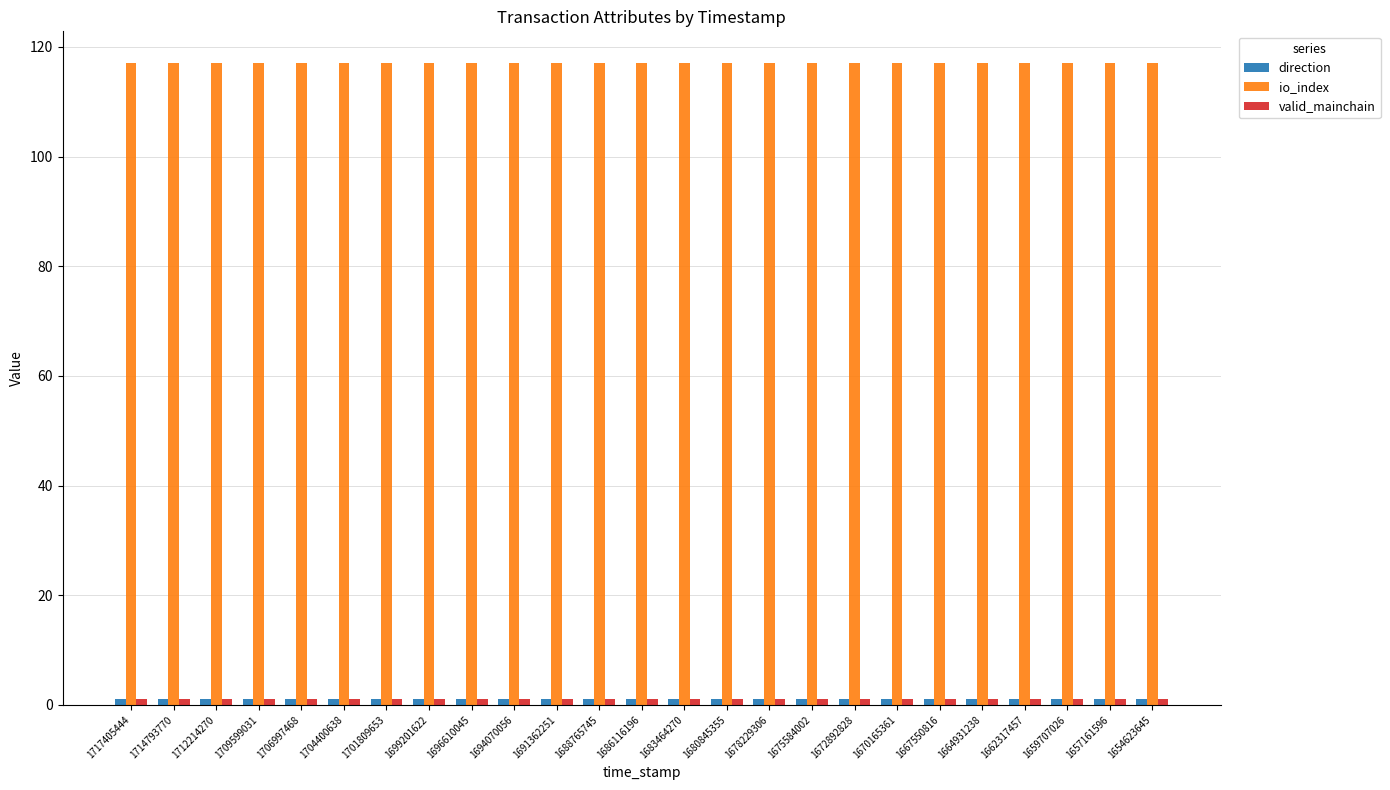

What is the sum of all io_index values?

2925